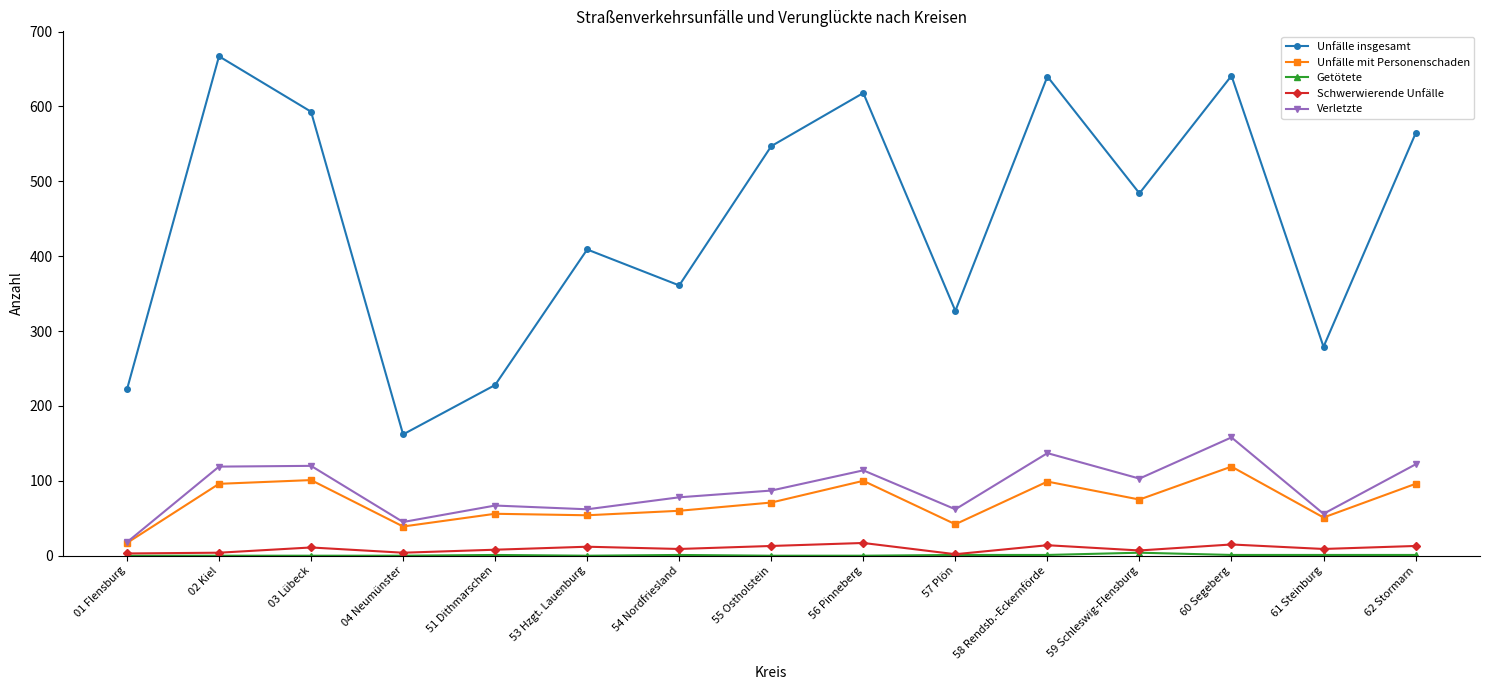

Which series has the largest range (max minus min)?

Unfälle insgesamt